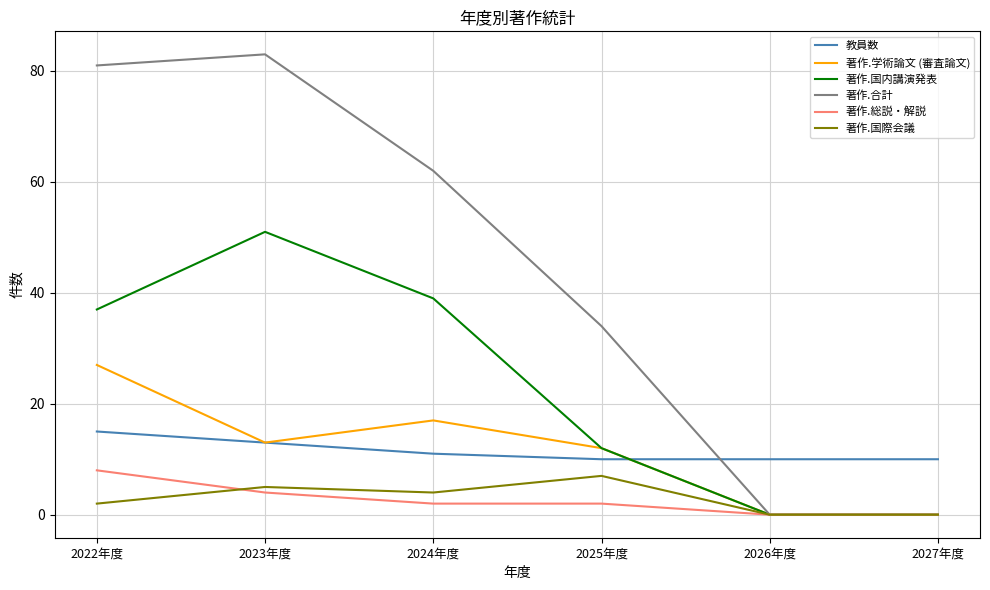

Reading left to right, transcribe all the data shown in this chart.

教員数: 15	13	11	10	10	10
著作.学術論文 (審査論文): 27	13	17	12	0	0
著作.国内講演発表: 37	51	39	12	0	0
著作.合計: 81	83	62	34	0	0
著作.総説・解説: 8	4	2	2	0	0
著作.国際会議: 2	5	4	7	0	0